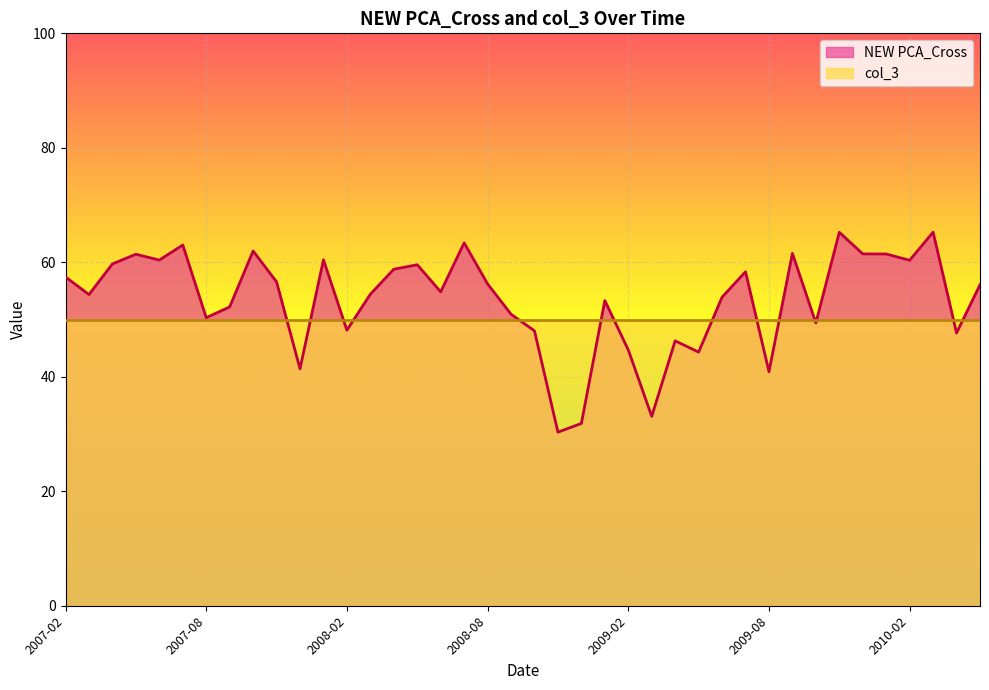

Rank the categories by value from highest to lowest.

2010-03, 2009-11, 2008-07, 2007-07, 2007-10, 2009-09, 2009-12, 2010-01, 2007-05, 2008-01, 2007-06, 2010-02, 2007-04, 2008-05, 2008-04, 2009-07, 2007-02, 2007-11, 2008-08, 2010-05, 2008-06, 2008-03, 2007-03, 2009-06, 2009-01, 2007-09, 2008-09, 2007-08, 2009-10, 2008-02, 2008-10, 2010-04, 2009-04, 2009-02, 2009-05, 2007-12, 2009-08, 2009-03, 2008-12, 2008-11